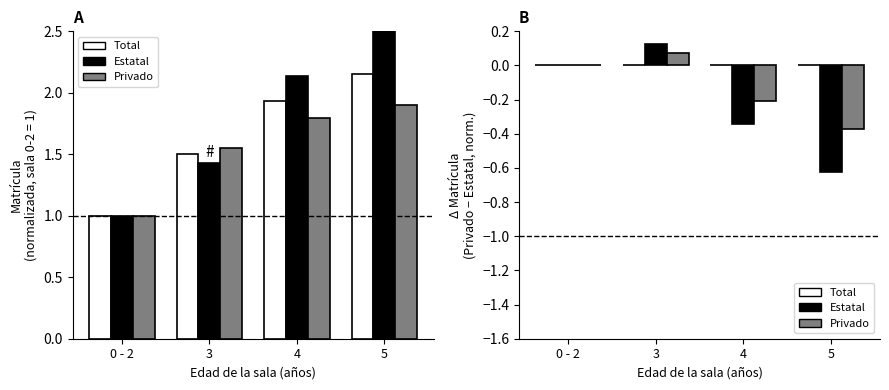

What are all the series names shown in the legend?

Total, Estatal, Privado